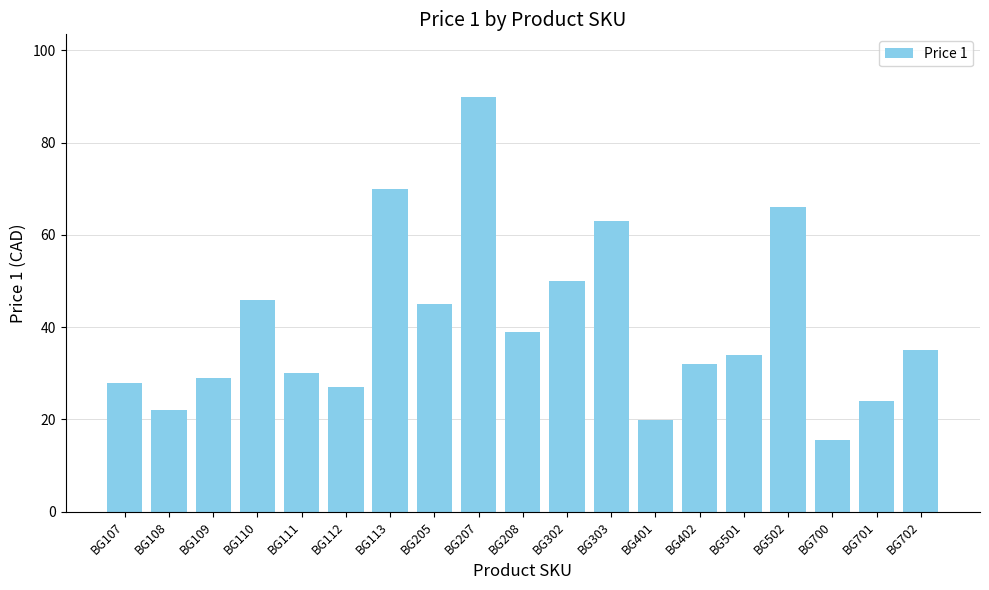

What is the ratio of the value at BG302 to the value at BG303?

0.8